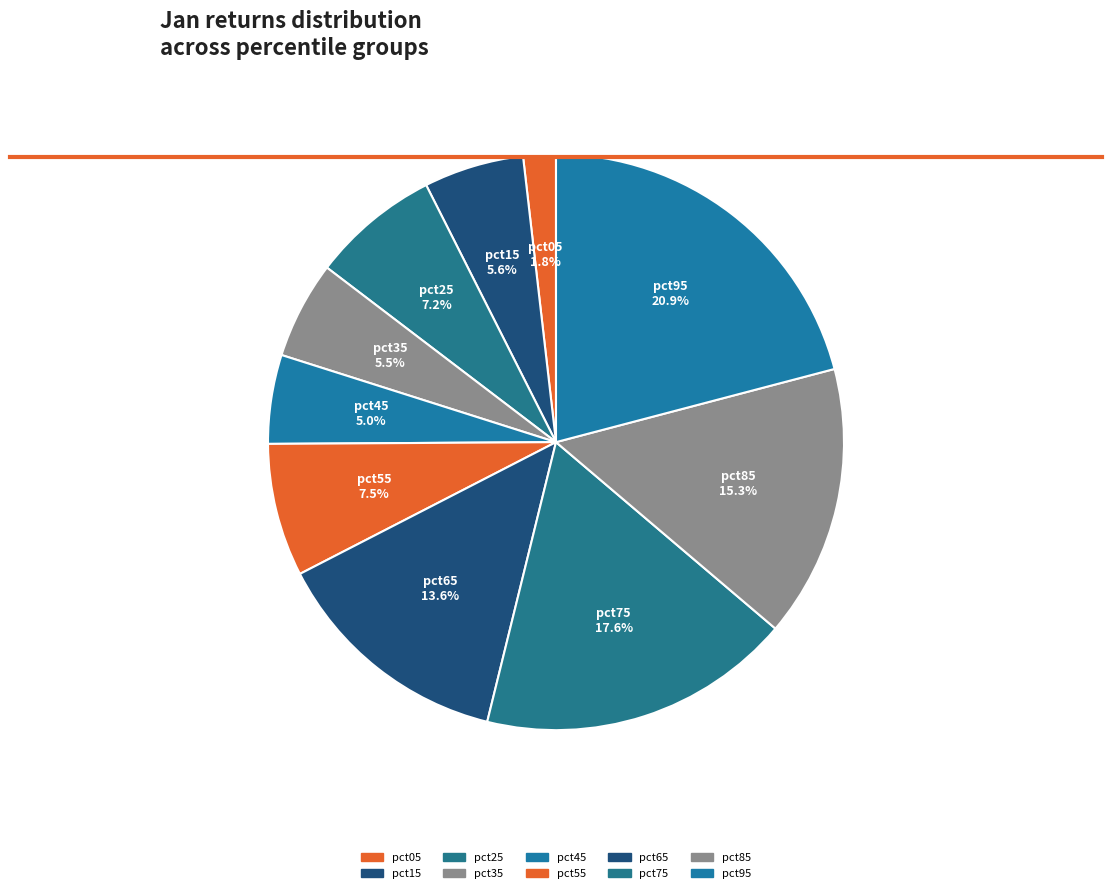

Does pct65 represent more than half of the total?

No